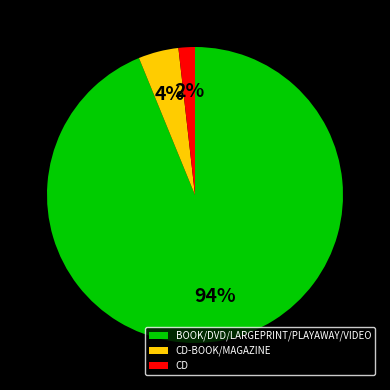

How many segments does this pie chart have?

3